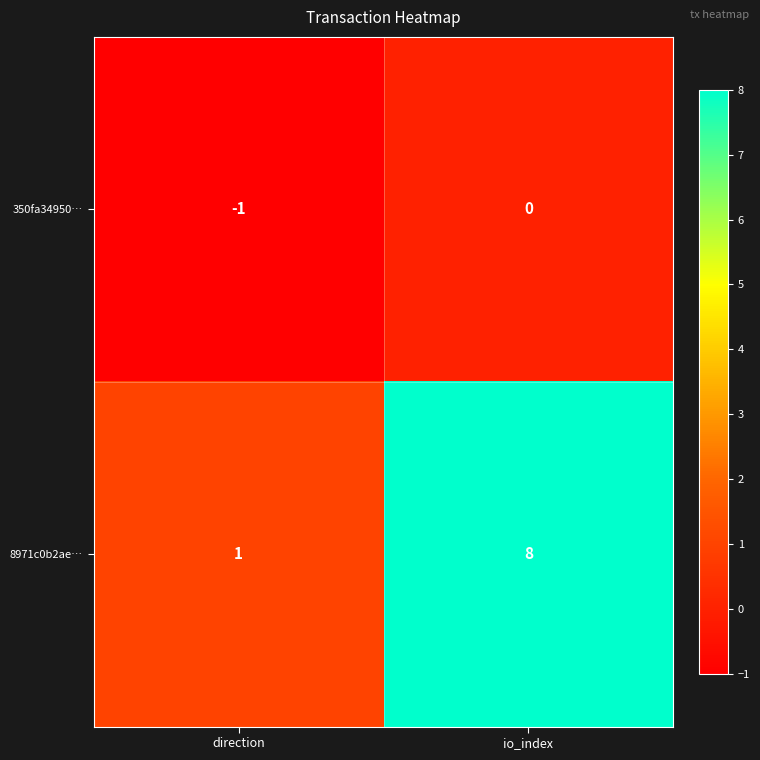

At which label is 8971c0b2ae… closest to 4?

direction